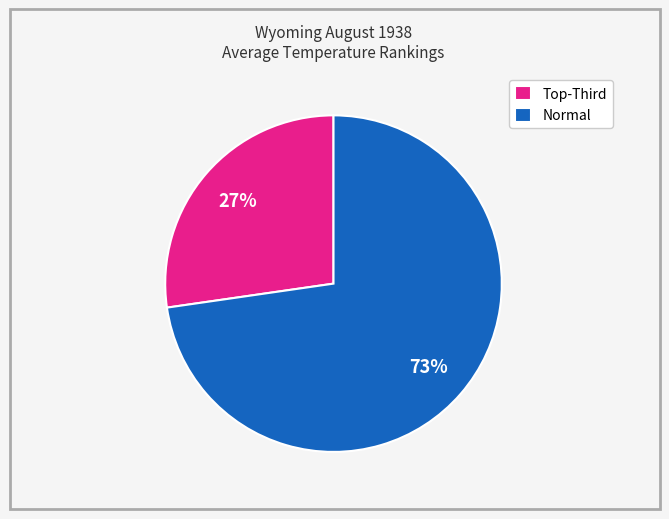

To the nearest percent, what portion does Normal represent?

73%